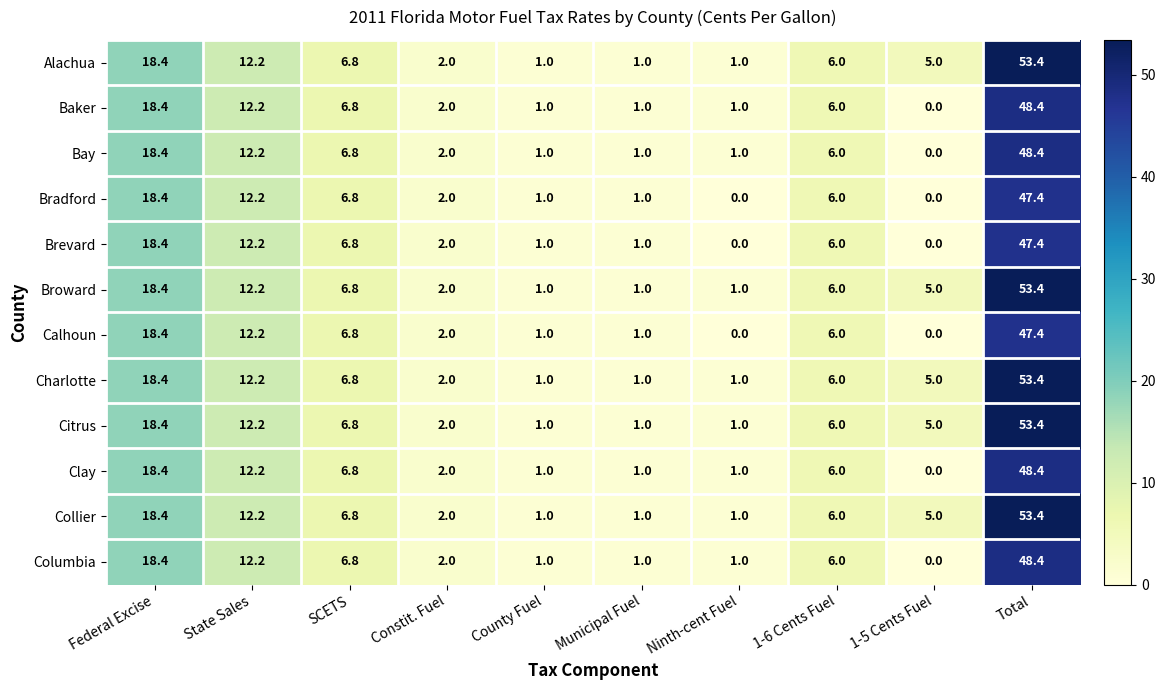

Is it true that Brevard equals 6.8 at SCETS?

True